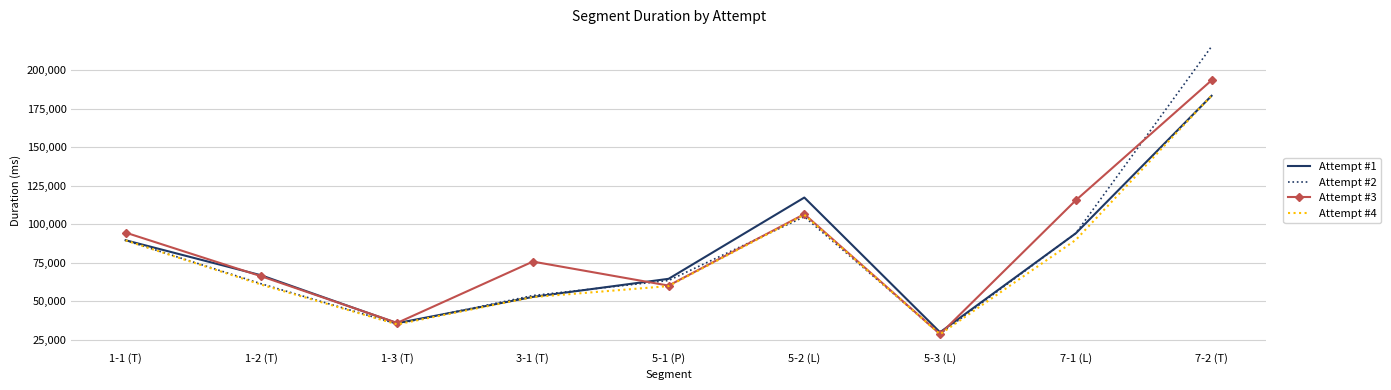

What is the difference between the highest and lowest values at 7-1 (L)?

25688